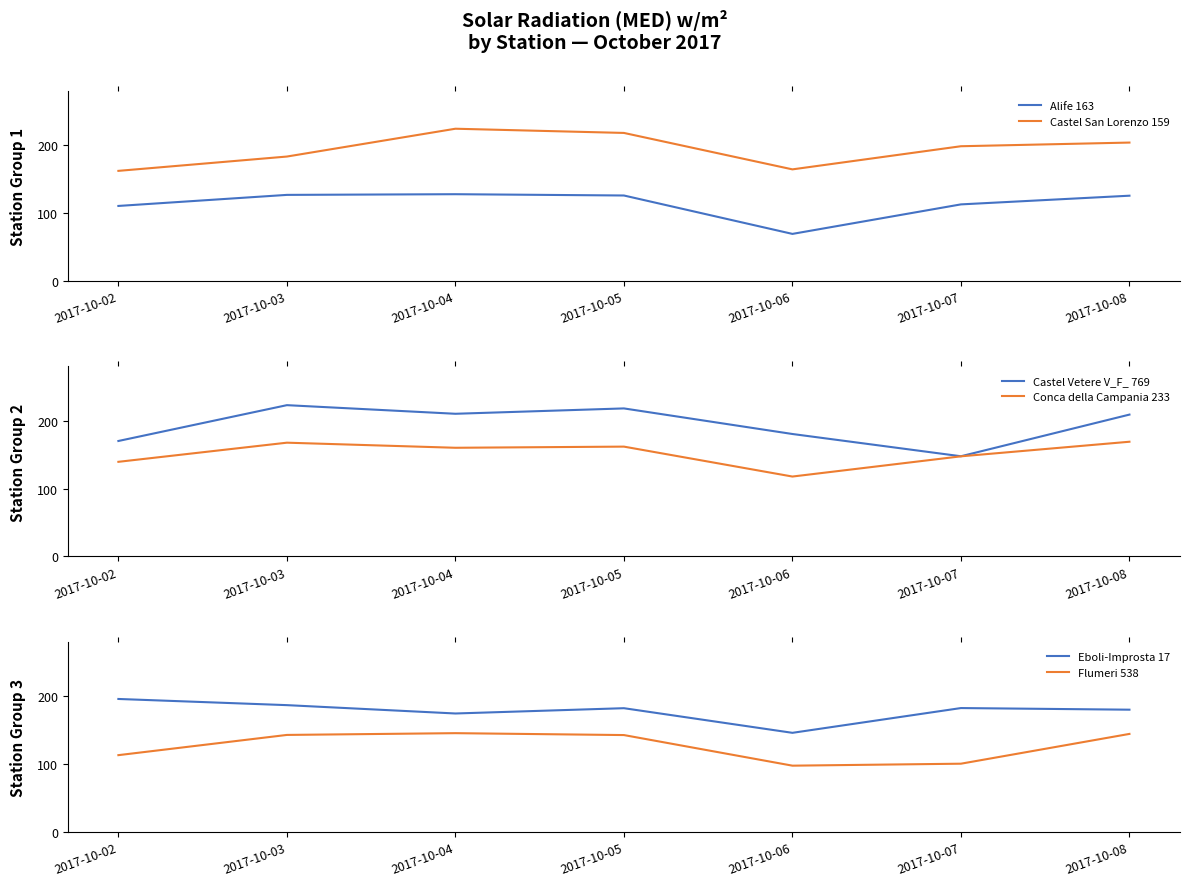

True or false: Eboli-Improsta 17 and Flumeri 538 cross at least once.

False